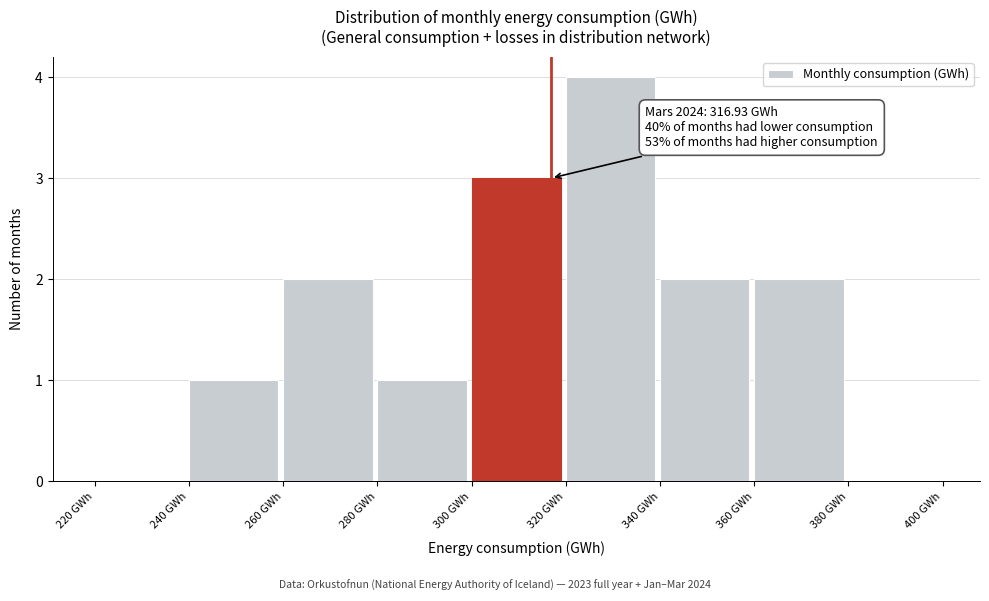

Over which range of the x-axis is the bar tallest?

320 to 340